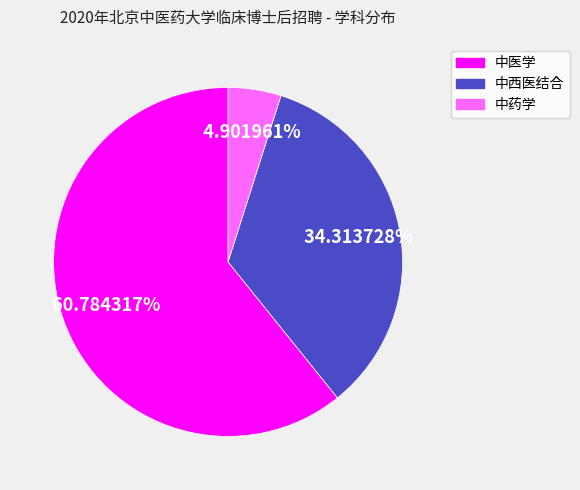

To the nearest percent, what portion does 中医学 represent?

61%